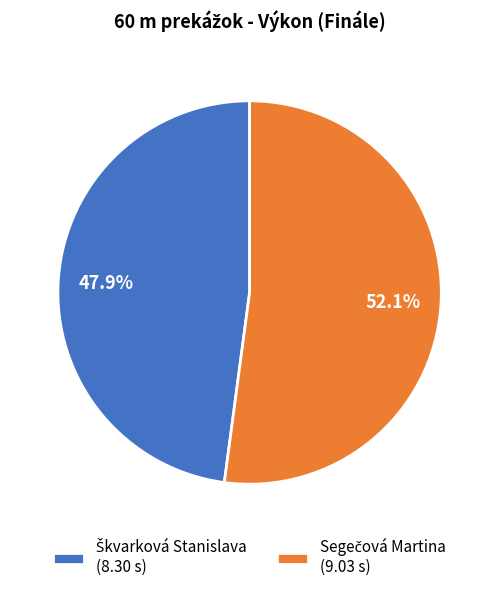

Is there any slice that represents more than half of the pie?

Yes